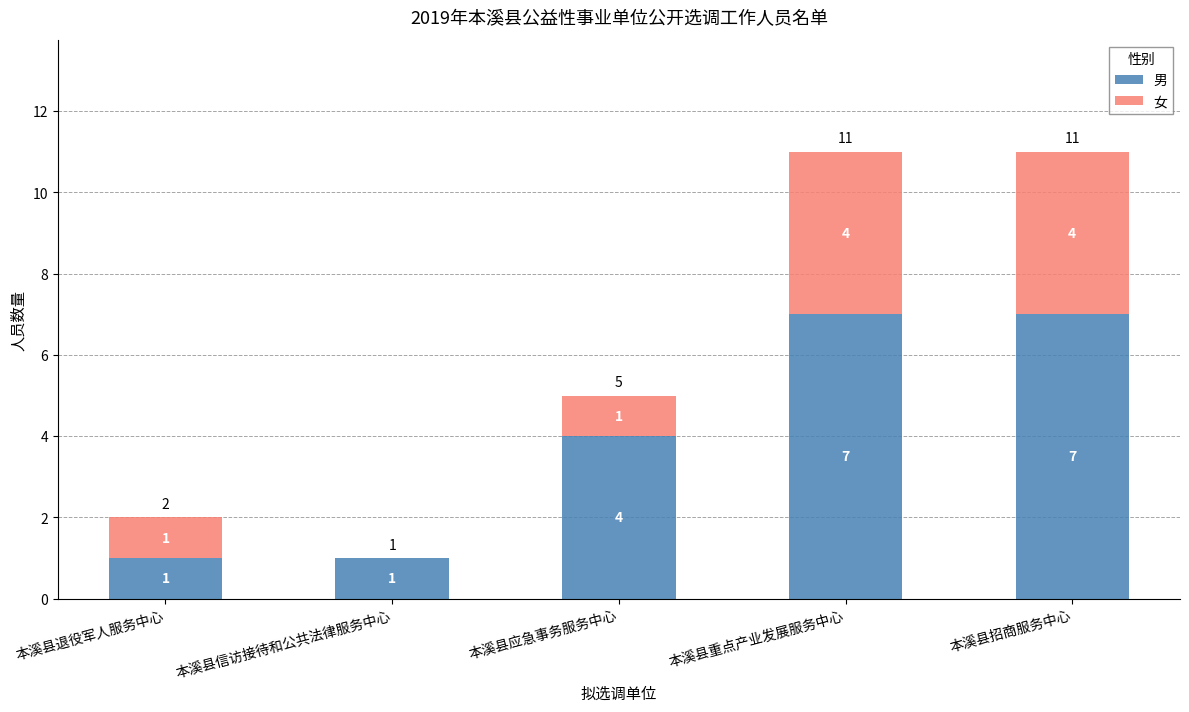

Count the number of data series in this chart.

2